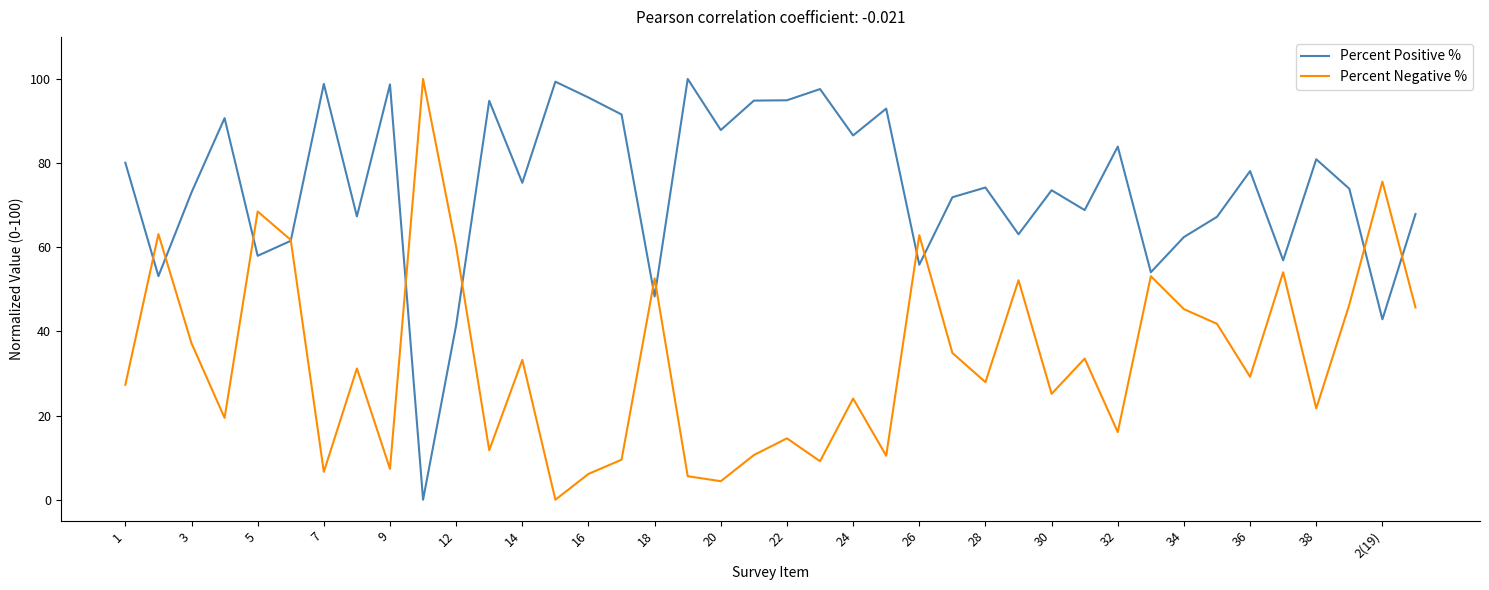

After their last crossing, which series has the higher values: Percent Positive % or Percent Negative %?

Percent Positive %